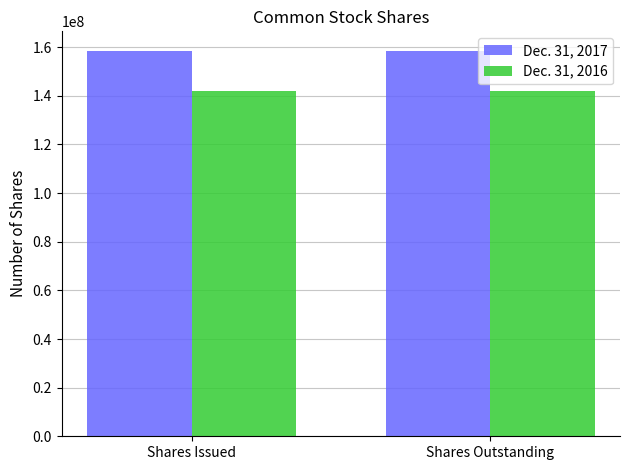

What is the total value across all series at Shares Outstanding?

300519915